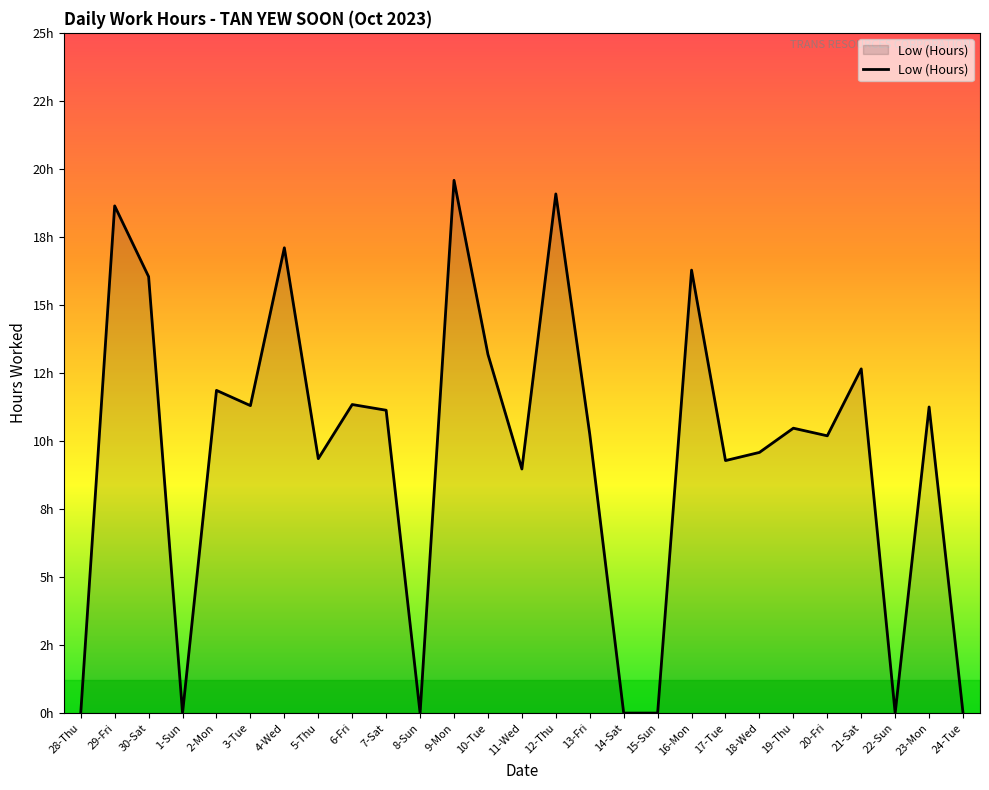

List the labels in order of value, largest first.

9-Mon, 12-Thu, 29-Fri, 4-Wed, 16-Mon, 30-Sat, 10-Tue, 21-Sat, 2-Mon, 6-Fri, 3-Tue, 23-Mon, 7-Sat, 19-Thu, 13-Fri, 20-Fri, 18-Wed, 5-Thu, 17-Tue, 11-Wed, 28-Thu, 1-Sun, 8-Sun, 14-Sat, 15-Sun, 22-Sun, 24-Tue